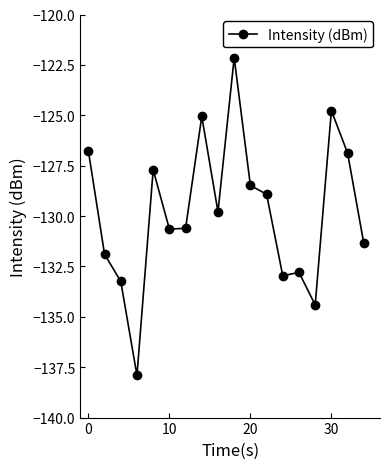

What is the value of the 1st point from the left?

-126.8